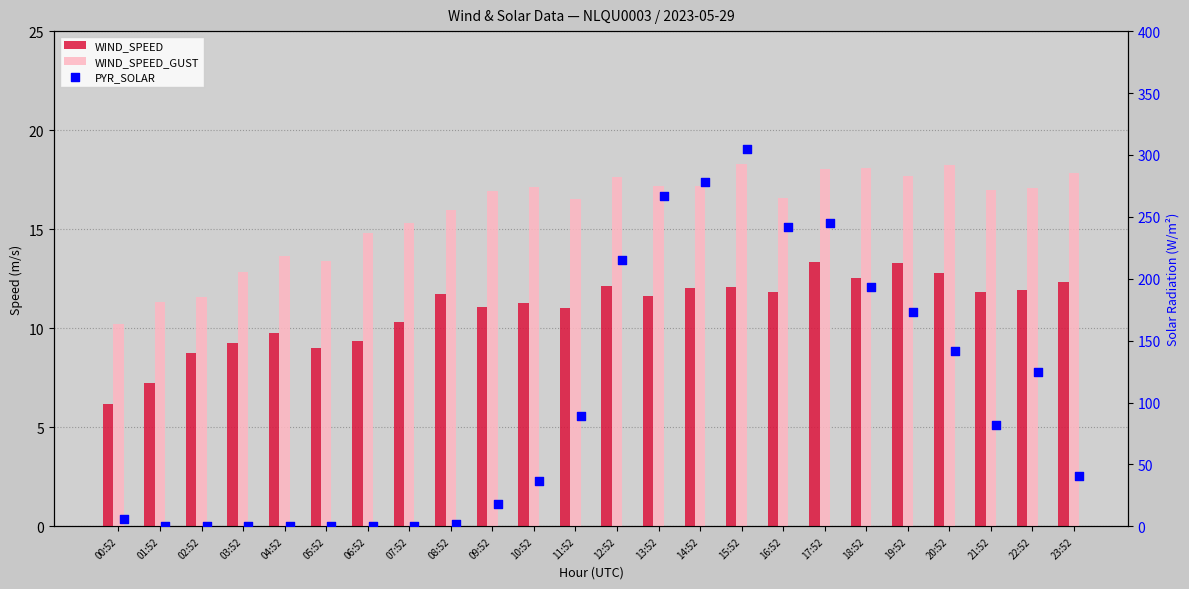

Which series has the widest spread of Y values?

PYR_SOLAR